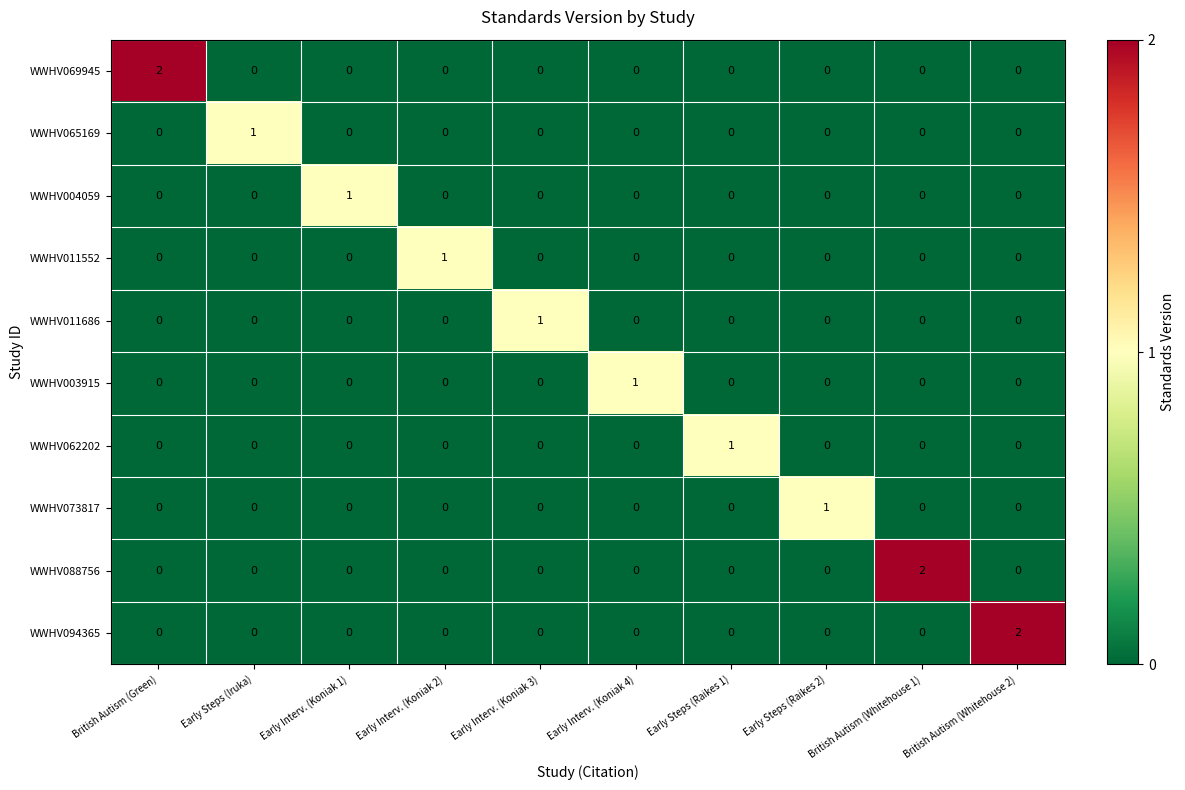

How many series are shown in this chart?

10